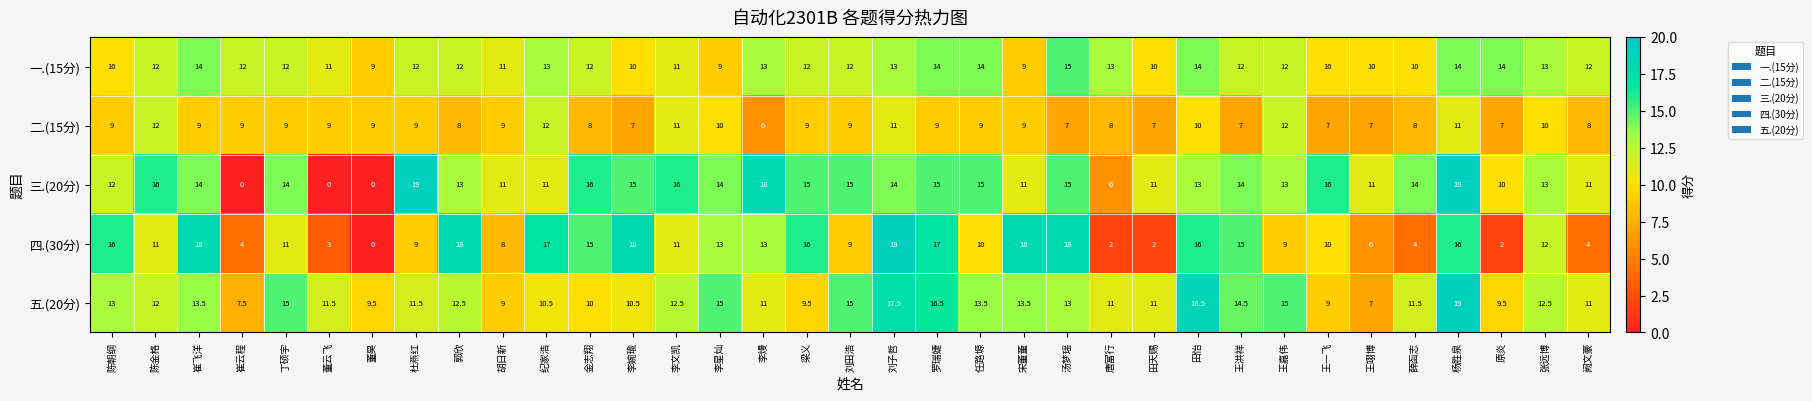

At how many categories does at least one series exceed 1?

35